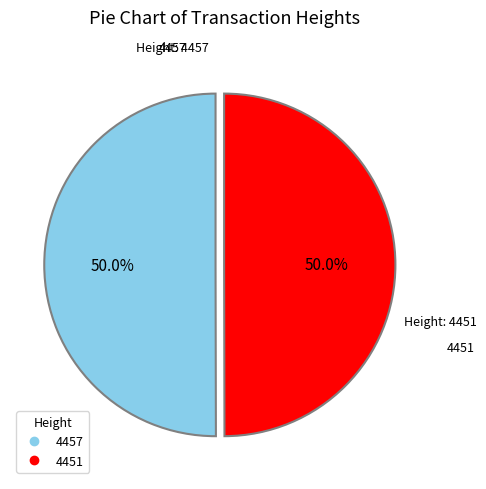

The 4457 slice represents 50% of the pie. True or false?

True